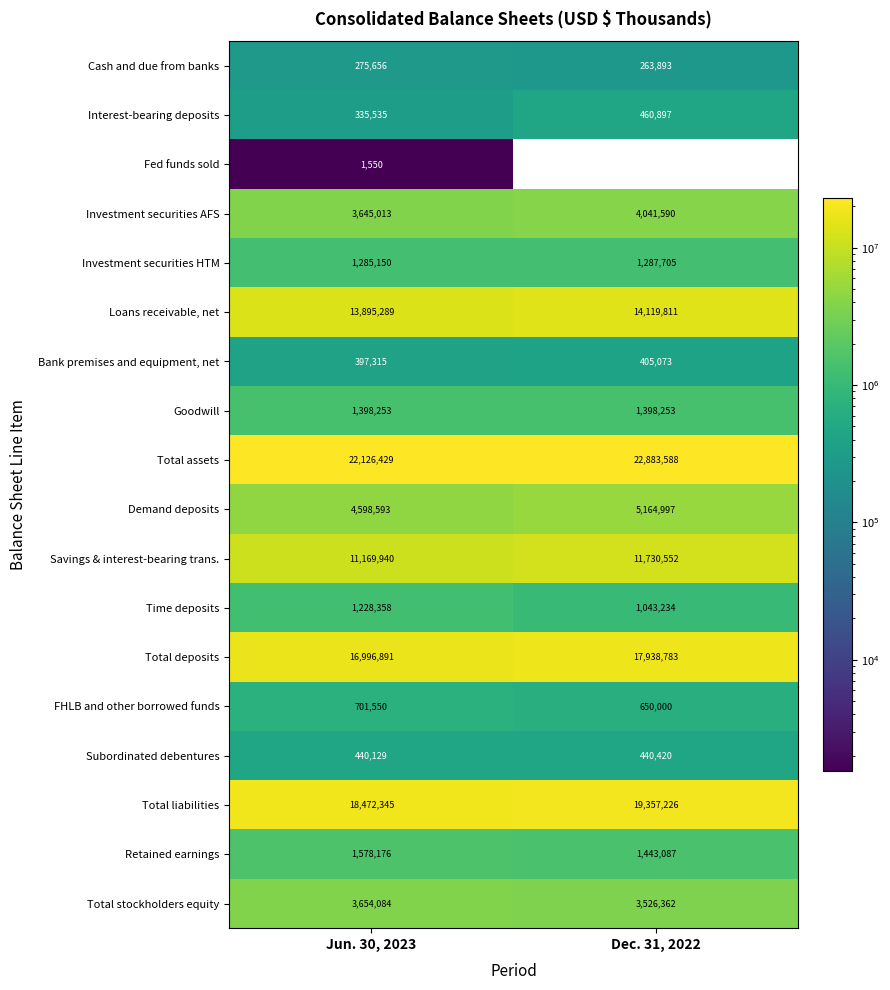

True or false: Goodwill has a value of 1398253 at Jun. 30, 2023.

True